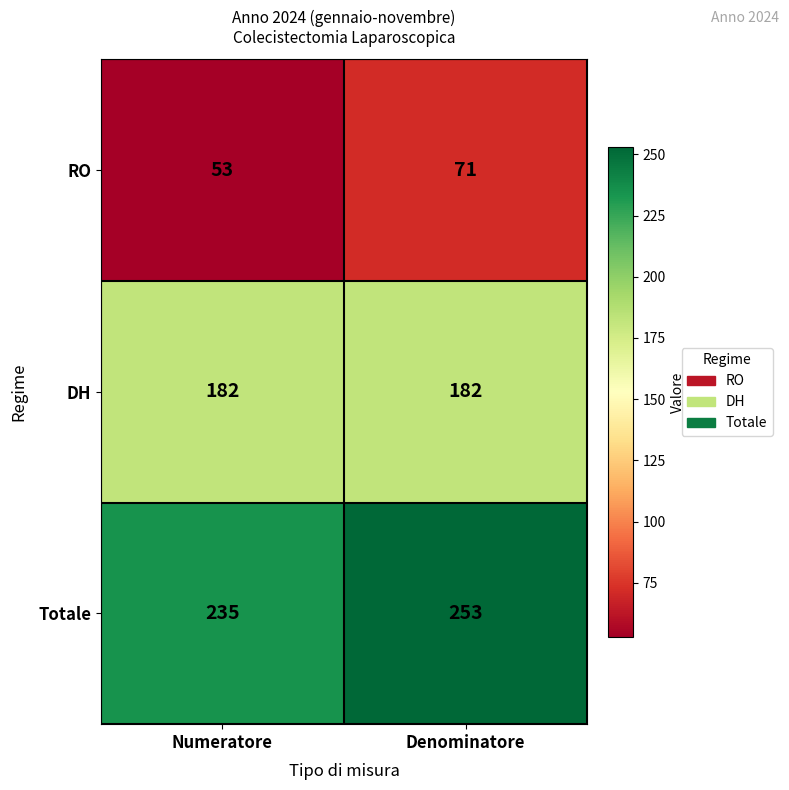

At how many categories does at least one series exceed 173?

2